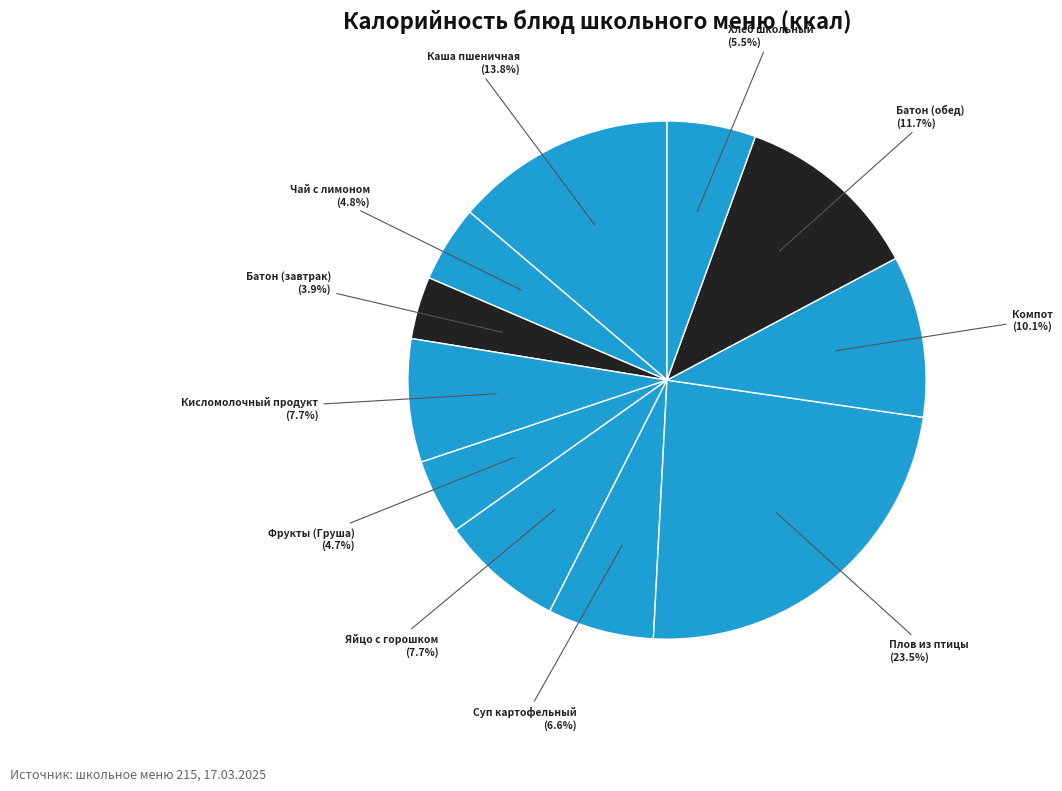

To the nearest percent, what is the difference between the largest and smallest slice percentages?

20%